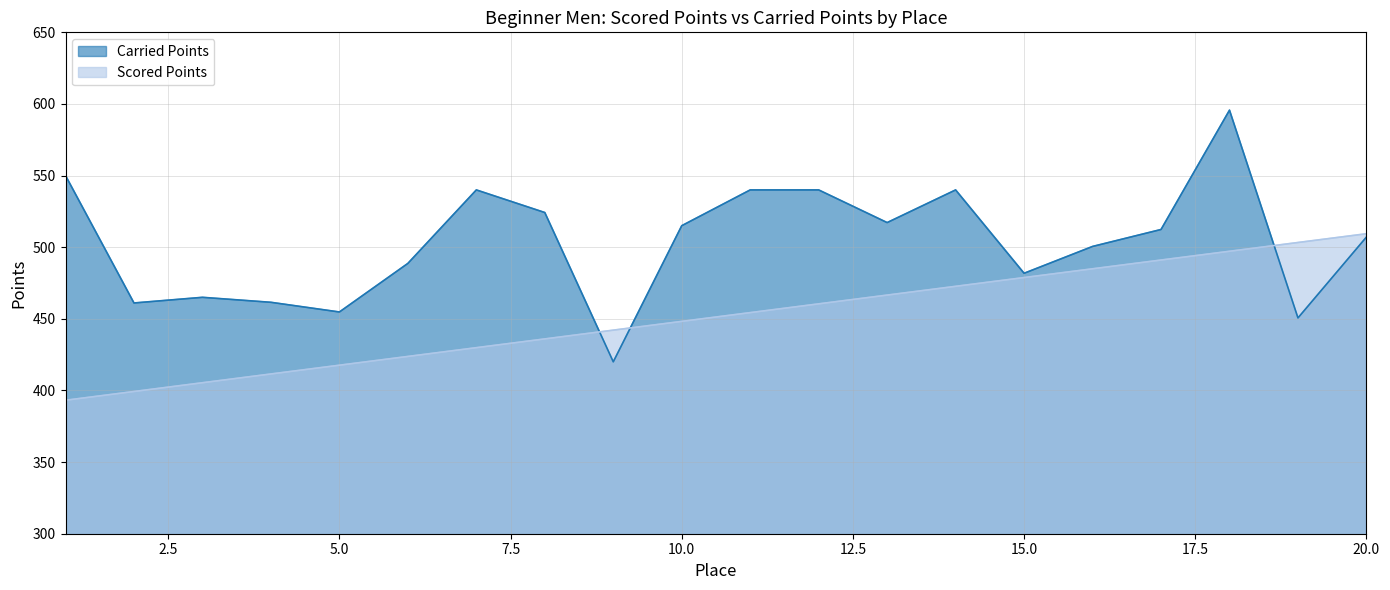

How many lines are shown in the chart?

2